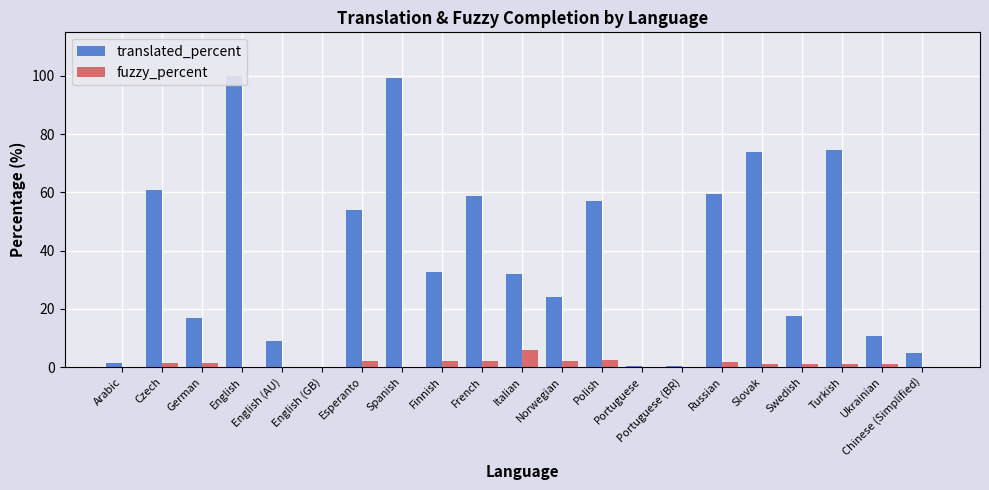

What is the difference between the highest and lowest values at Norwegian?

22.0